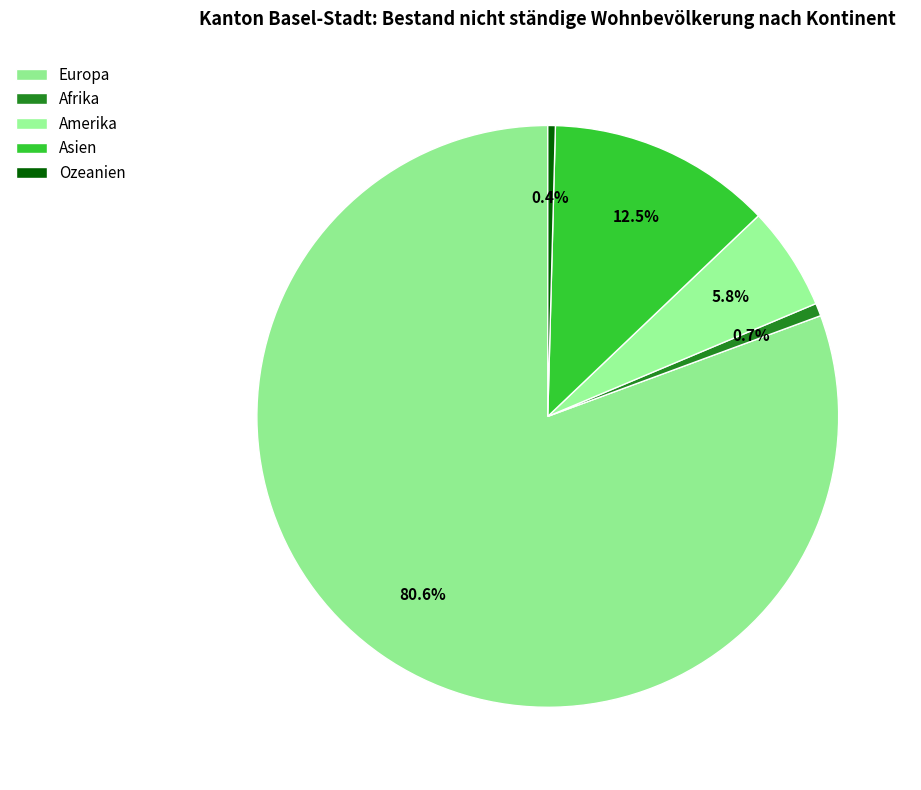

Count the number of slices in the pie.

5